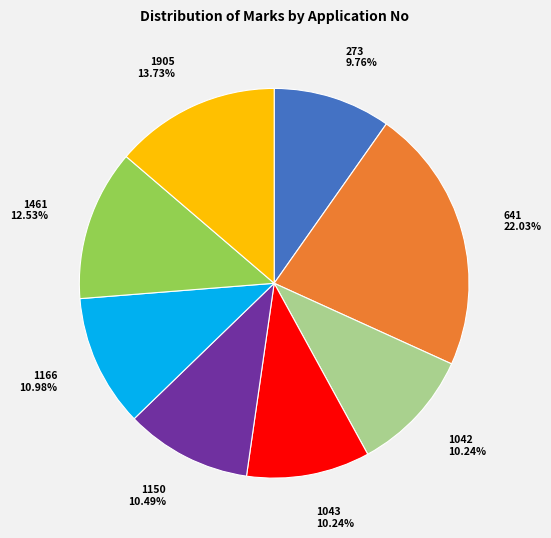

Approximately how many times larger is the value at 1043 compared to 1042?

1.0